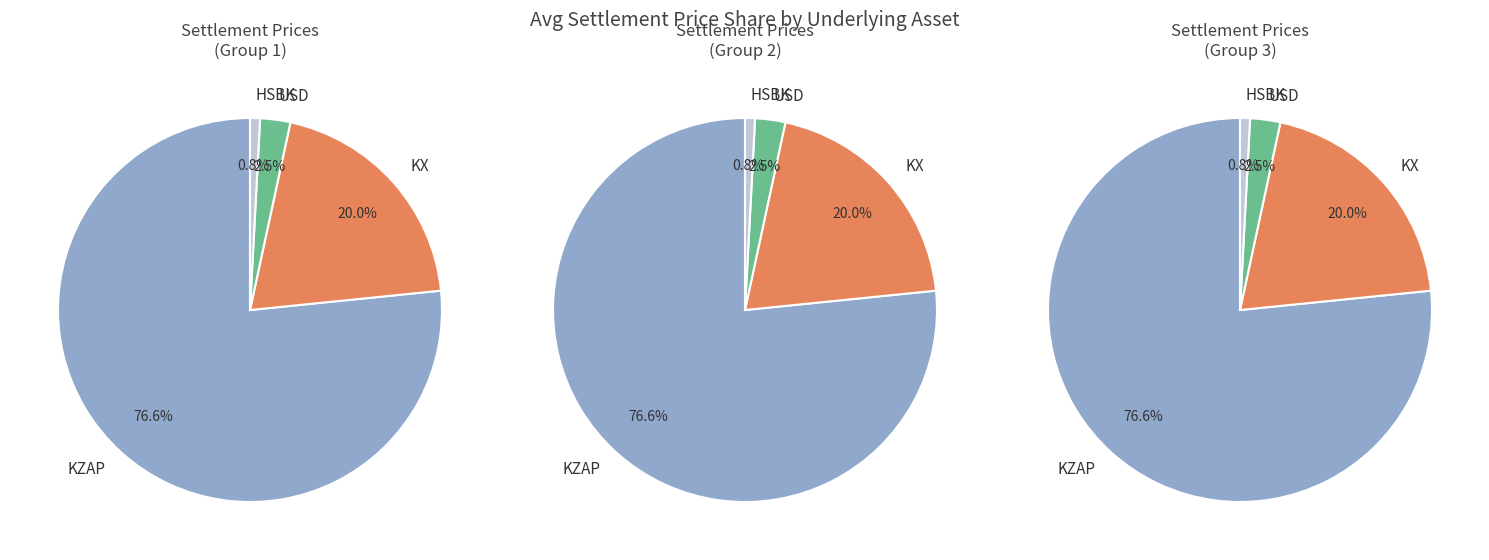

Count the number of slices in the pie.

4